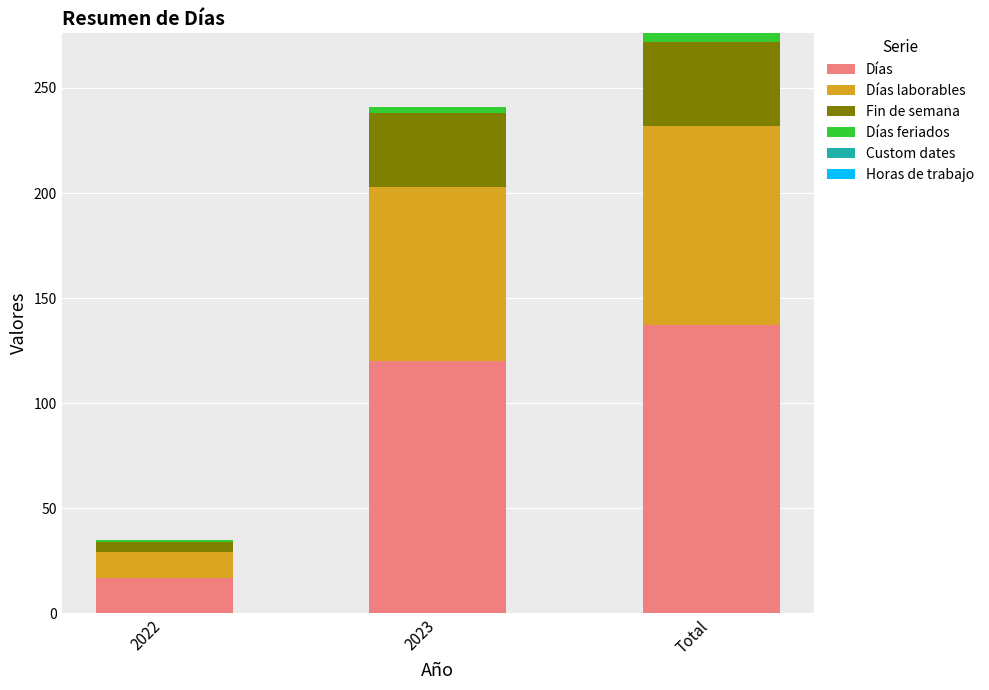

How many series are shown in this chart?

4